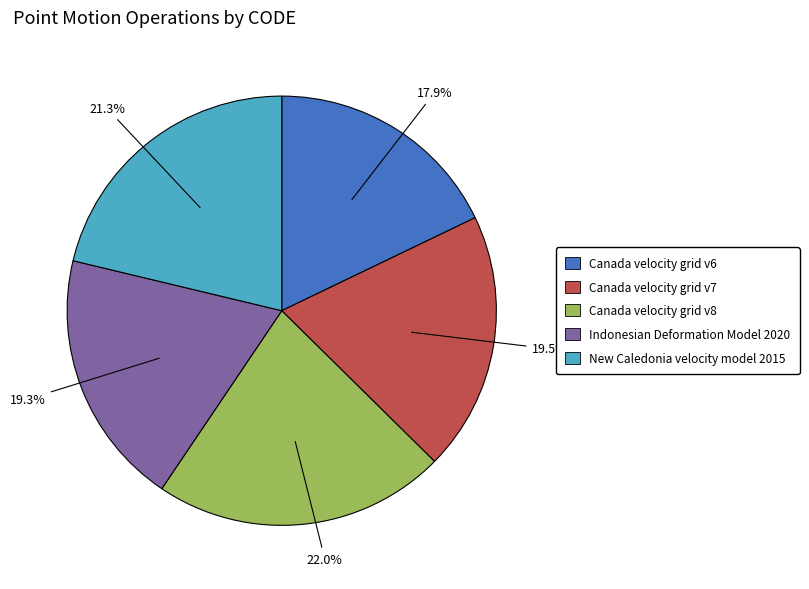

Is the sum of Canada velocity grid v8 and Canada velocity grid v6 greater than half?

No